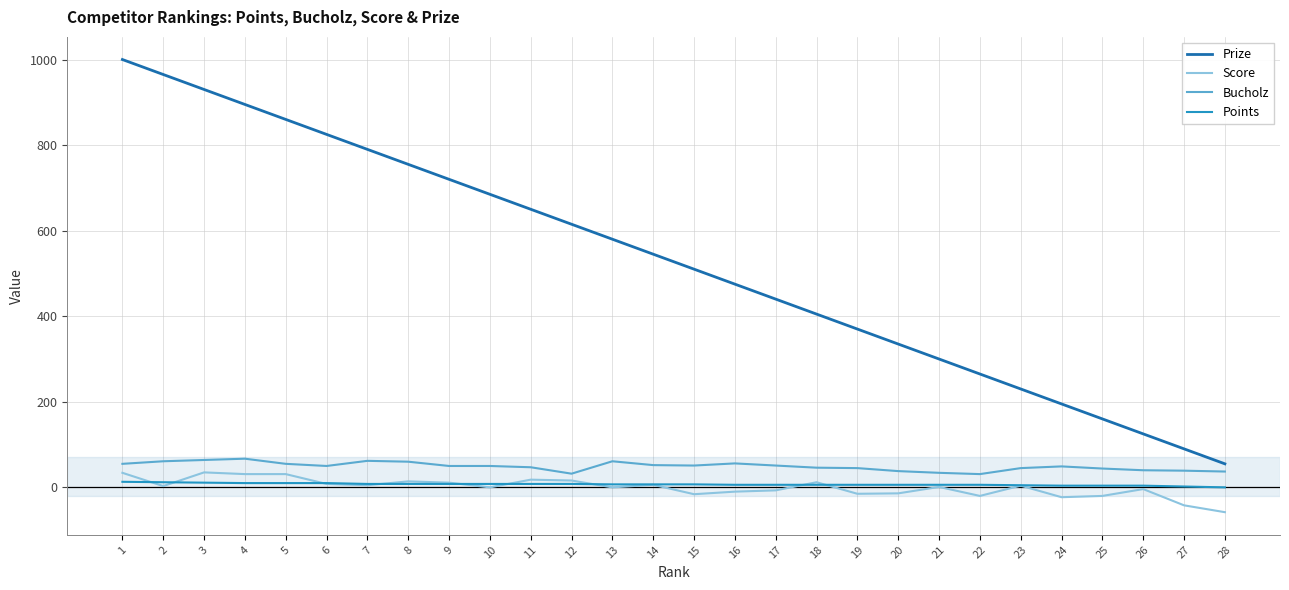

What is the total value across all series at 2?

1041